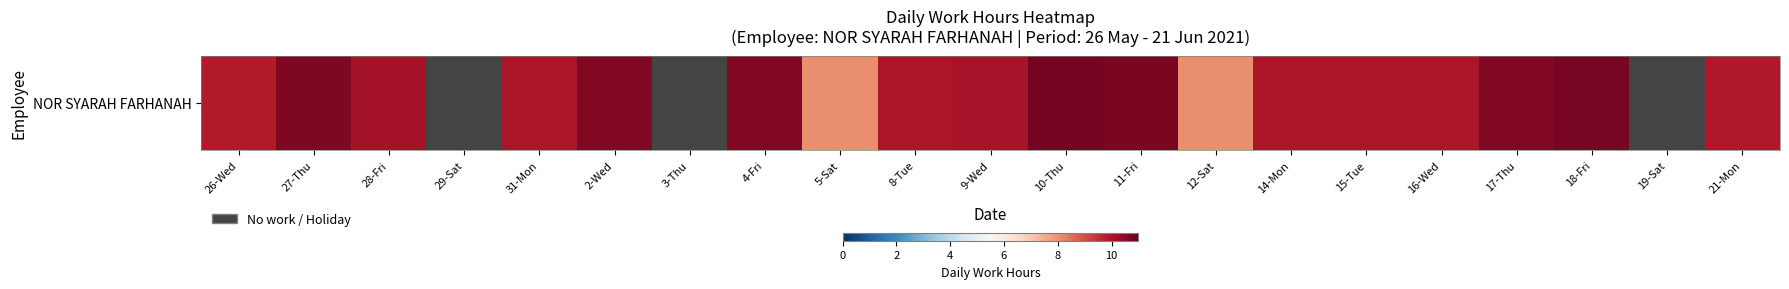

What is the change in value from 31-Mon to 17-Thu?

+0.6